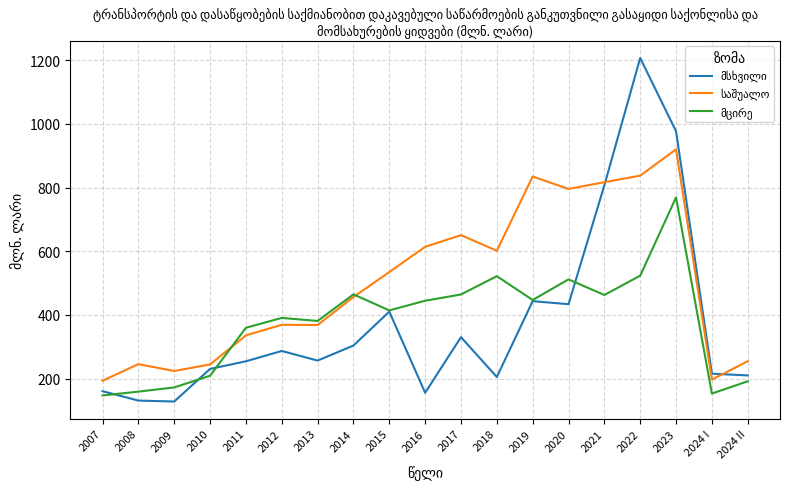

What is the difference between the highest and lowest values at 2011?

105.4